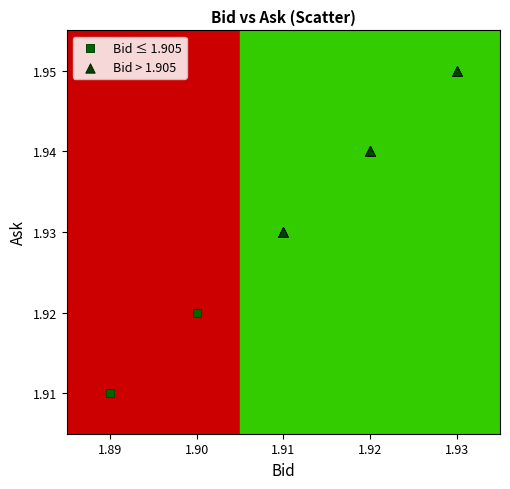

Which series reaches the minimum Y coordinate?

Bid ≤ 1.905